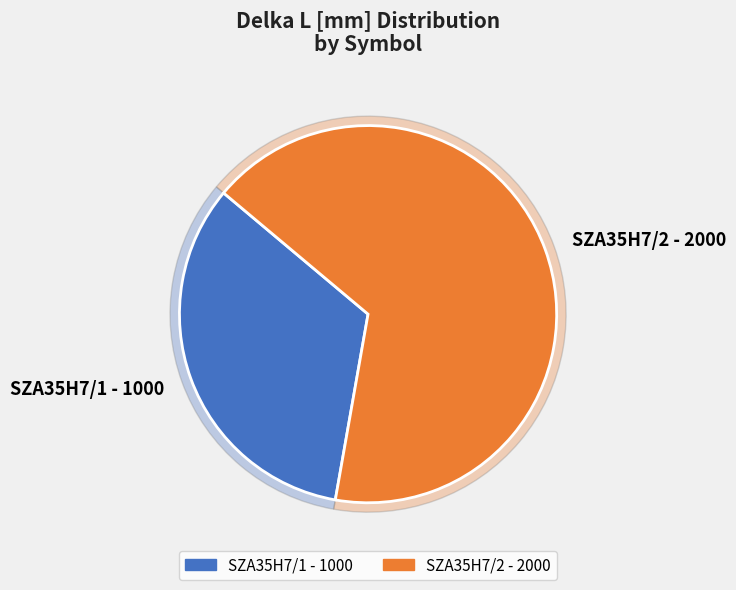

Rank the categories by value from highest to lowest.

SZA35H7/2, SZA35H7/1